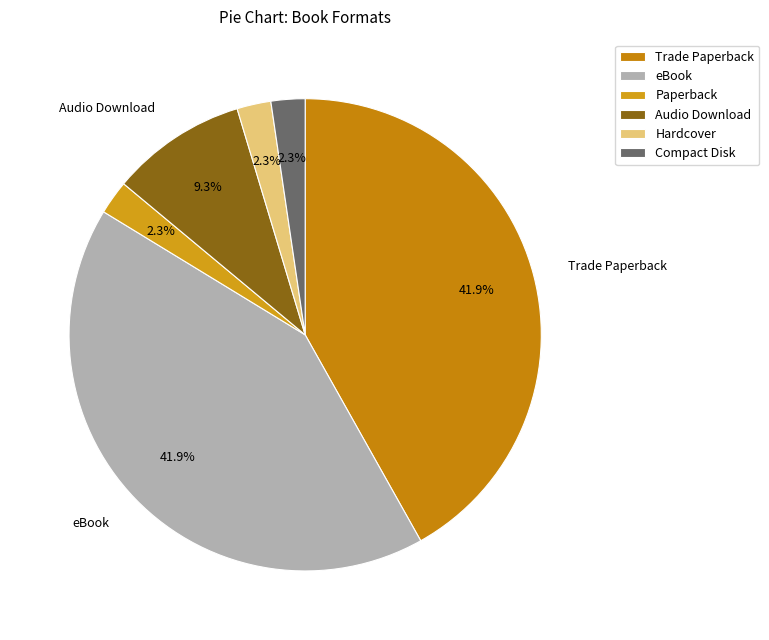

Which has a higher value, Hardcover or Trade Paperback?

Trade Paperback